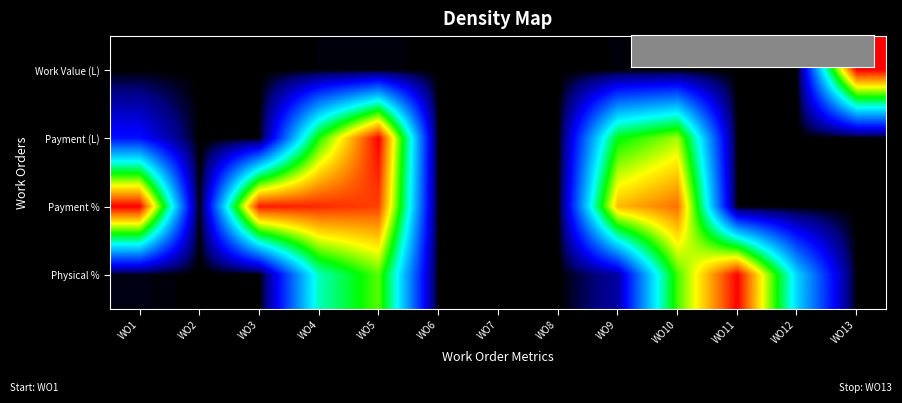

What is the total value across all series at WO11?

1.0